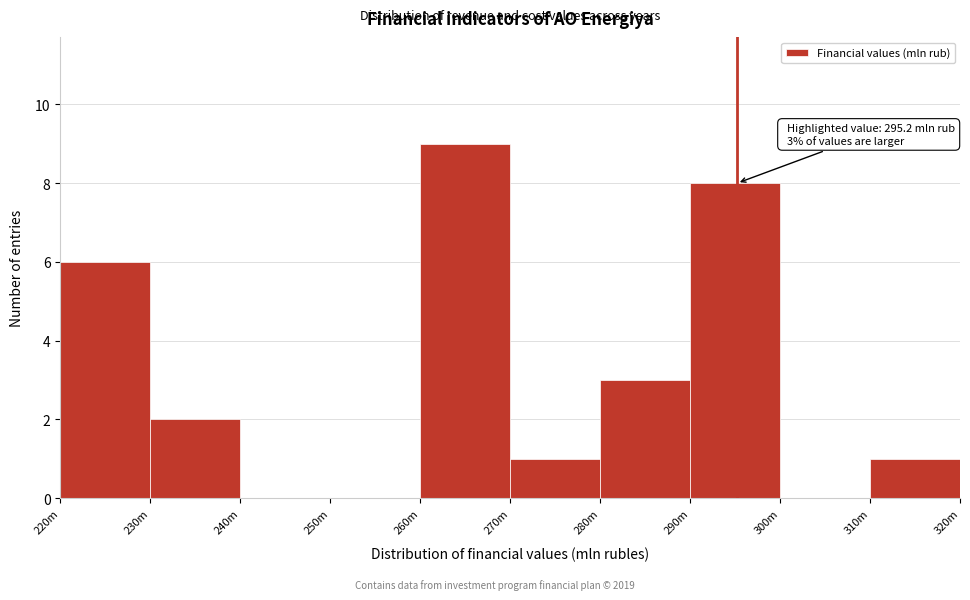

Reading right to left, list all the values displayed in this chart.

310m=1	300m=0	290m=8	280m=3	270m=1	260m=9	250m=0	240m=0	230m=2	220m=6